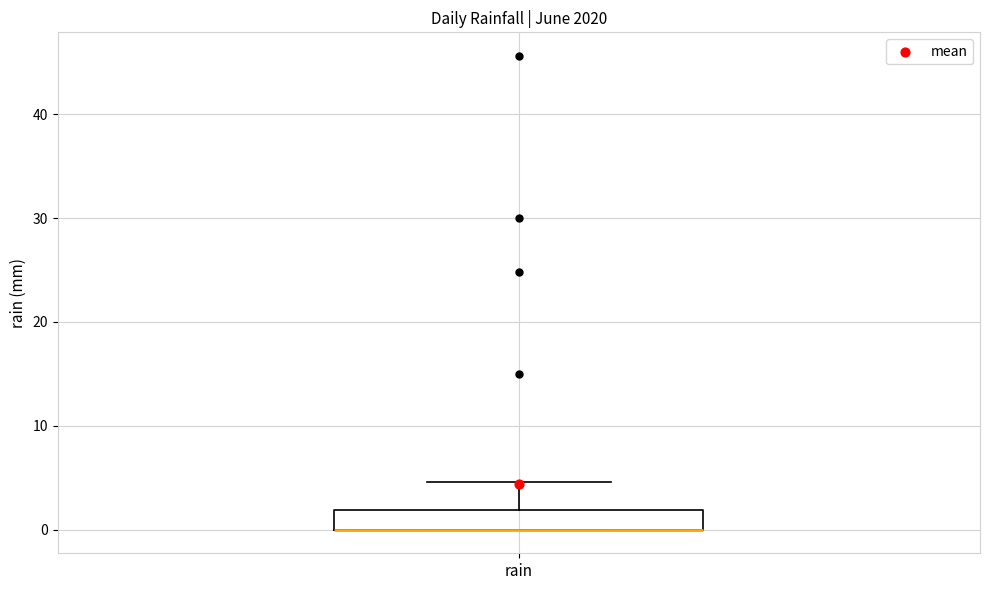

Read this box plot against the y-axis: the position of the median line, the range covered by the box, and the ends of both whiskers. The values are not printed on the chart, so give them approximately, as read against the axis.

median 0 (drawn on the box's lower edge), box 0 to 2, whiskers 0 to 5